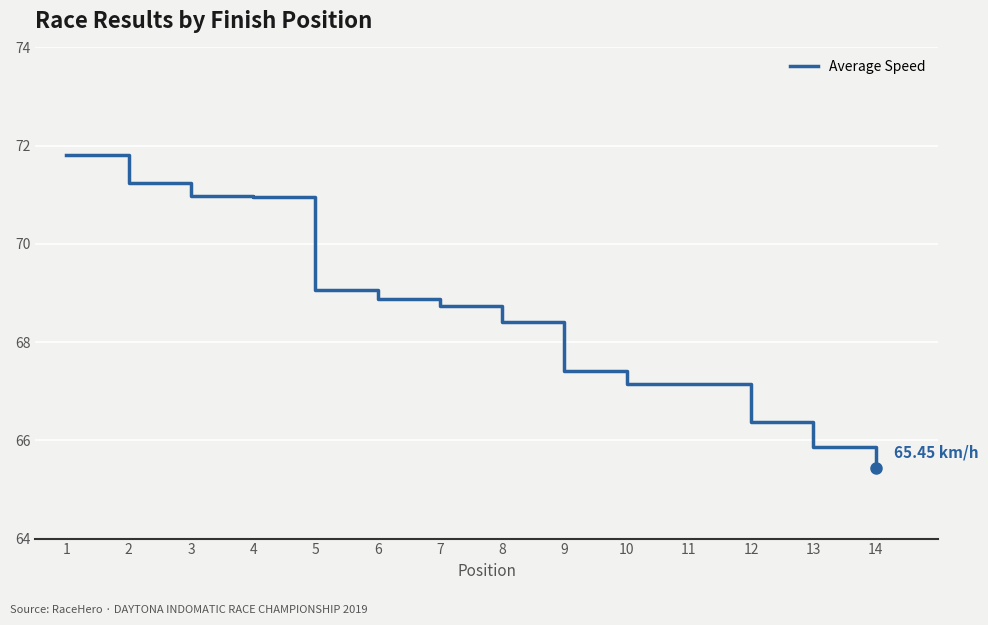

How many values are below 68?

6